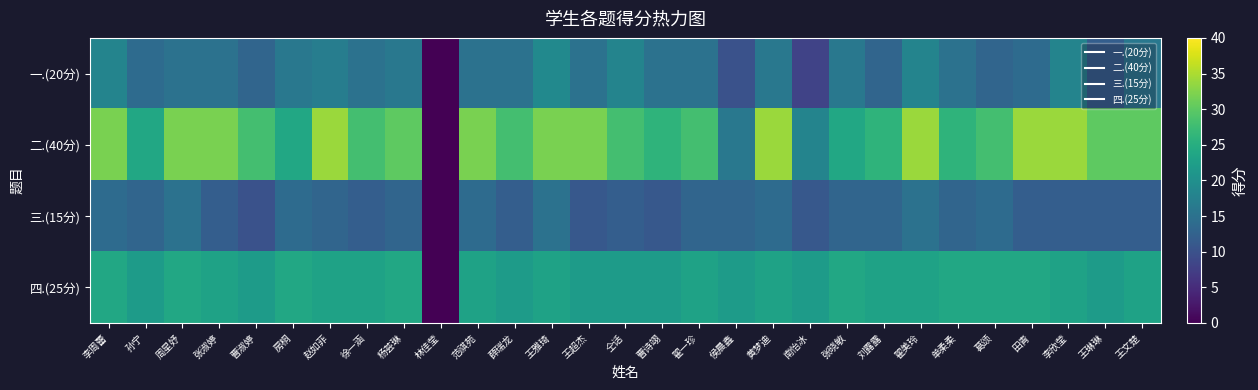

Reading left to right, what are all the values shown in this chart?

一.(20分): 李周蕾=18	孙宁=14	周星妤=15	张淑婷=15	曹淑婷=13	房桐=16	赵如菲=17	徐一涵=15	杨荟琳=16	林佳莹=0	范祺苑=15	薛瑞龙=15	王雅琦=19	王超杰=15	仝话=18	曹诗翊=15	翟一珍=15	侯晨鑫=10	黄梦迪=16	南怡冰=8	张晓敏=16	刘露露=13	翟美玲=18	单柔柔=15	葛颂=13	田青=14	李欣莹=18	王琳琳=12	王文楚=16
二.(40分): 李周蕾=32	孙宁=24	周星妤=32	张淑婷=32	曹淑婷=28	房桐=24	赵如菲=34	徐一涵=28	杨荟琳=30	林佳莹=0	范祺苑=32	薛瑞龙=28	王雅琦=32	王超杰=32	仝话=28	曹诗翊=26	翟一珍=28	侯晨鑫=16	黄梦迪=34	南怡冰=18	张晓敏=24	刘露露=26	翟美玲=34	单柔柔=26	葛颂=28	田青=34	李欣莹=34	王琳琳=30	王文楚=30
三.(15分): 李周蕾=14	孙宁=13	周星妤=15	张淑婷=12	曹淑婷=10	房桐=14	赵如菲=13	徐一涵=12	杨荟琳=13	林佳莹=0	范祺苑=14	薛瑞龙=12	王雅琦=15	王超杰=11	仝话=12	曹诗翊=11	翟一珍=13	侯晨鑫=13	黄梦迪=14	南怡冰=11	张晓敏=13	刘露露=13	翟美玲=15	单柔柔=13	葛颂=14	田青=12	李欣莹=12	王琳琳=12	王文楚=12
四.(25分): 李周蕾=24	孙宁=22	周星妤=24	张淑婷=23	曹淑婷=22	房桐=24	赵如菲=23	徐一涵=23	杨荟琳=24	林佳莹=0	范祺苑=23	薛瑞龙=22	王雅琦=23	王超杰=22	仝话=22	曹诗翊=22	翟一珍=23	侯晨鑫=22	黄梦迪=23	南怡冰=22	张晓敏=24	刘露露=23	翟美玲=23	单柔柔=24	葛颂=24	田青=24	李欣莹=23	王琳琳=22	王文楚=23